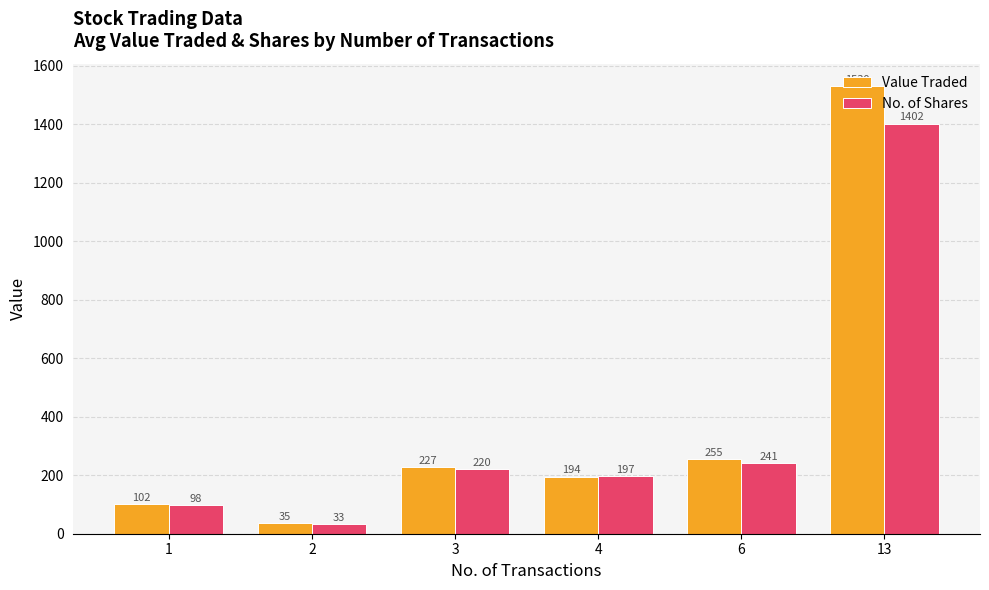

What is the average value of the Value Traded series?

390.5